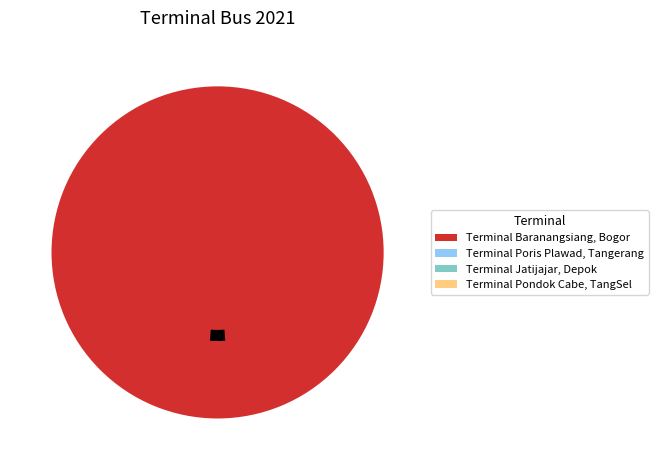

What percentage is NOT represented by Terminal Jatijajar, Depok?

100.0%